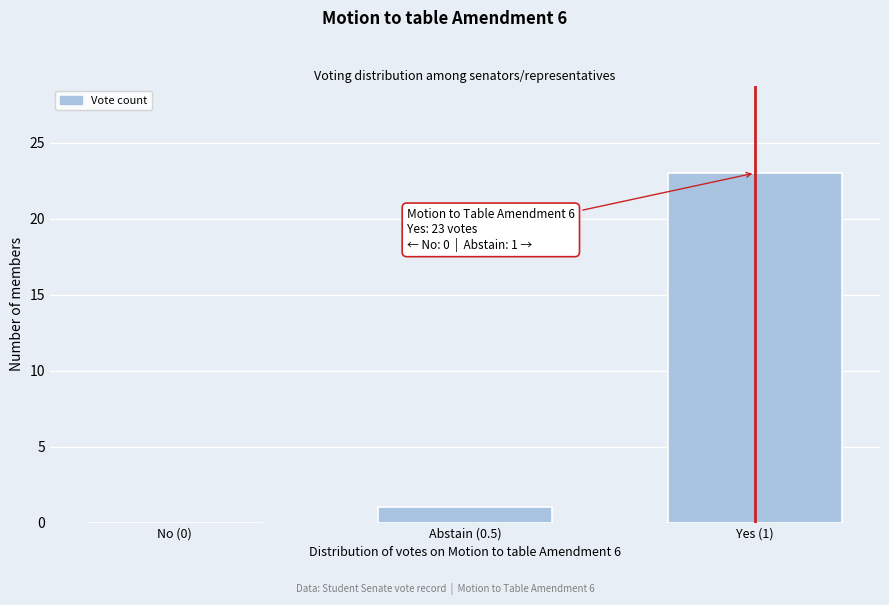

Reading left to right, what are all the values shown in this chart?

No (0)=0	Abstain (0.5)=1	Yes (1)=23